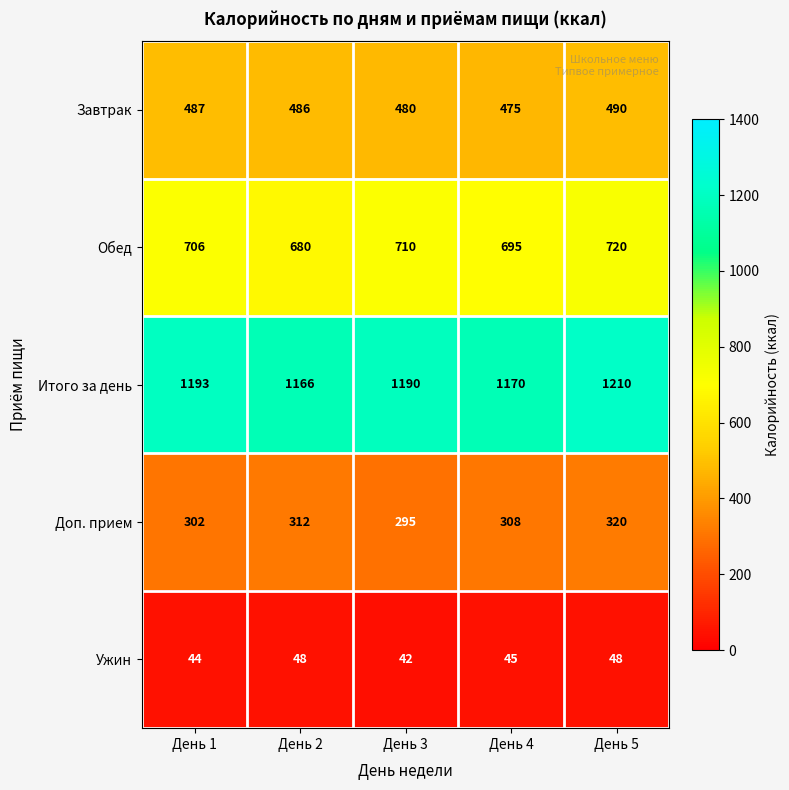

Which series changed the most between День 2 and День 4?

Обед